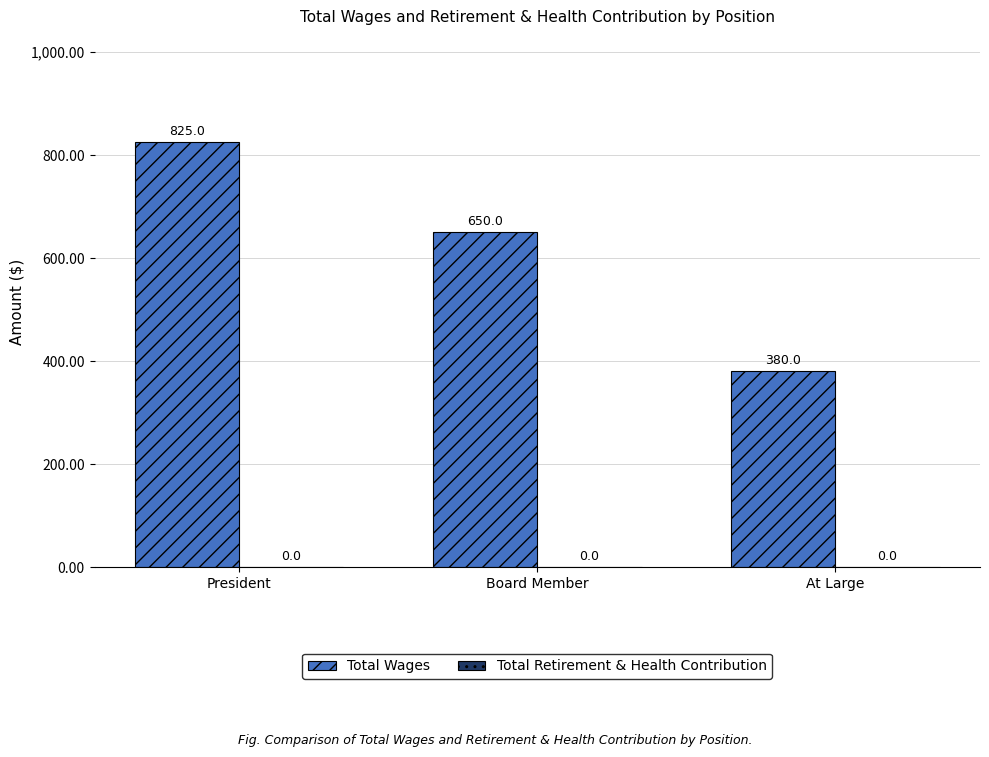

What is the label of the 3rd bar from the right?

President